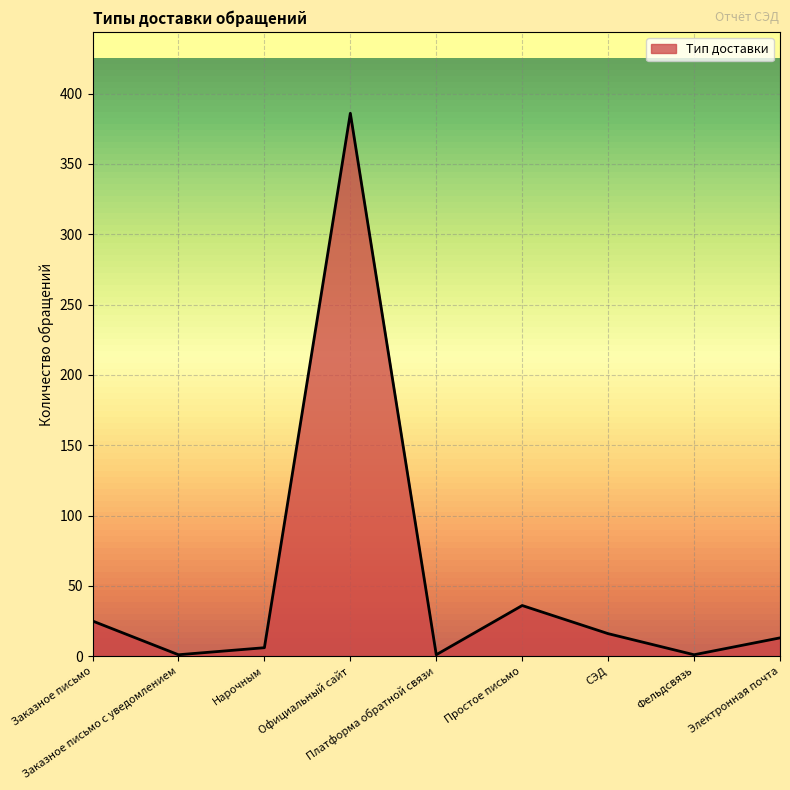

What is the greatest value displayed?

386